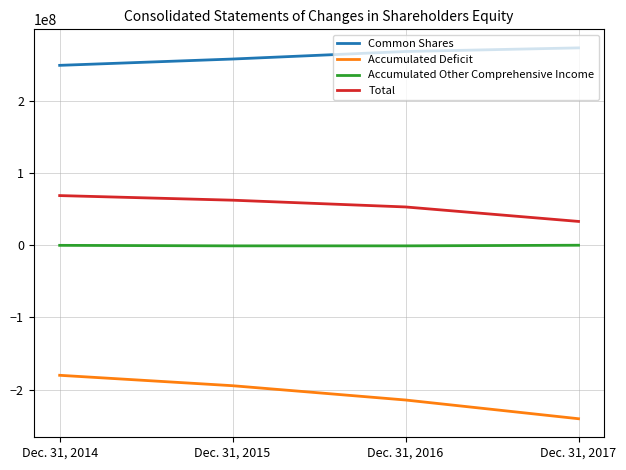

At which label is Accumulated Deficit closest to -210190051?

Dec. 31, 2016